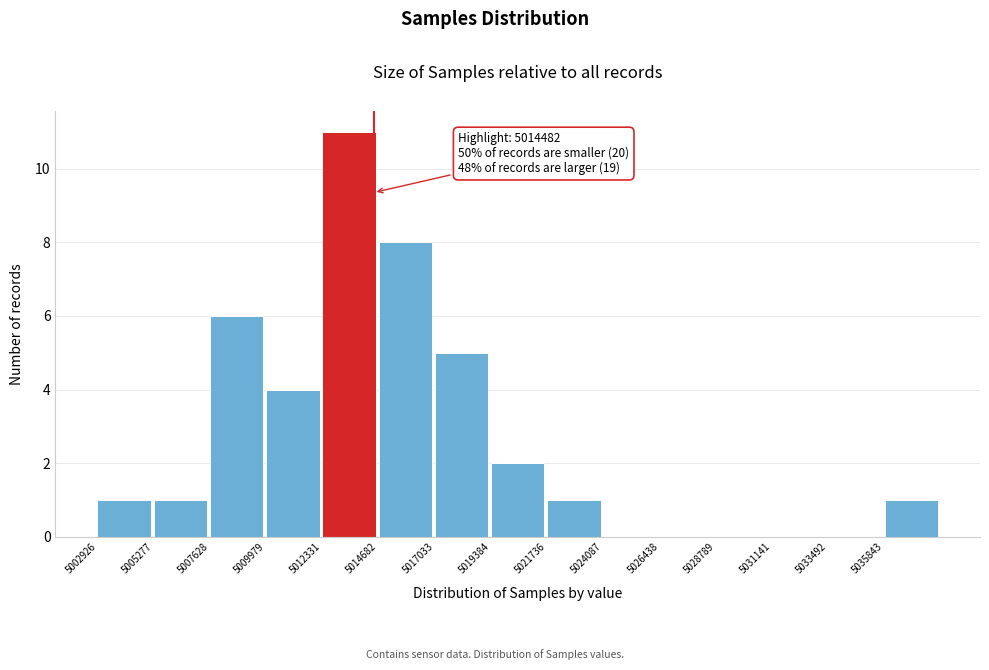

Which range on the x-axis has the tallest bar?

5012500 to 5014500